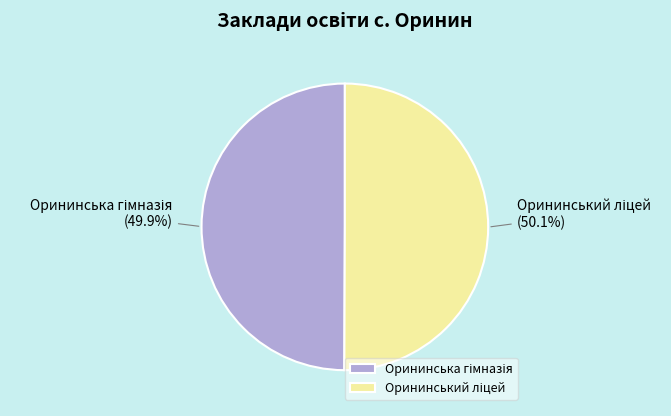

Is there a majority slice in this chart?

Yes